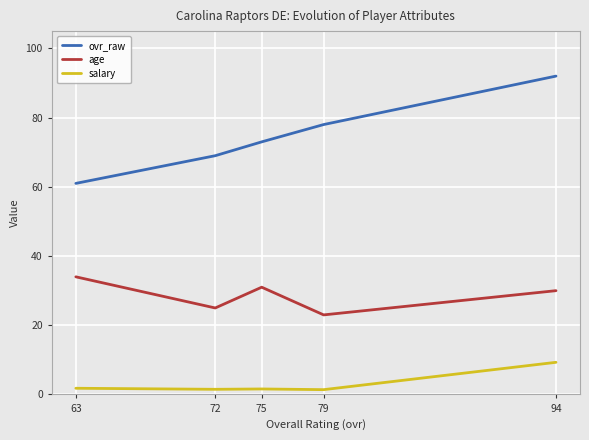

What is the total value across all series at 75?

105.6